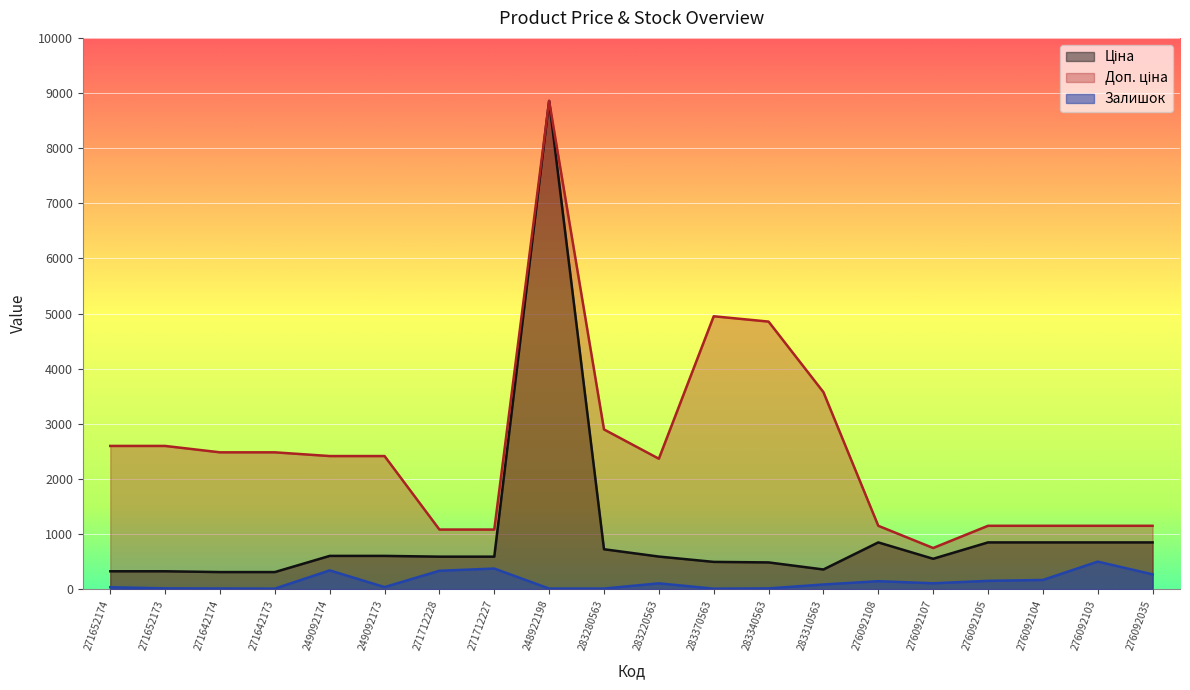

Which series changed the most between 271712228 and 283340563?

Доп. ціна